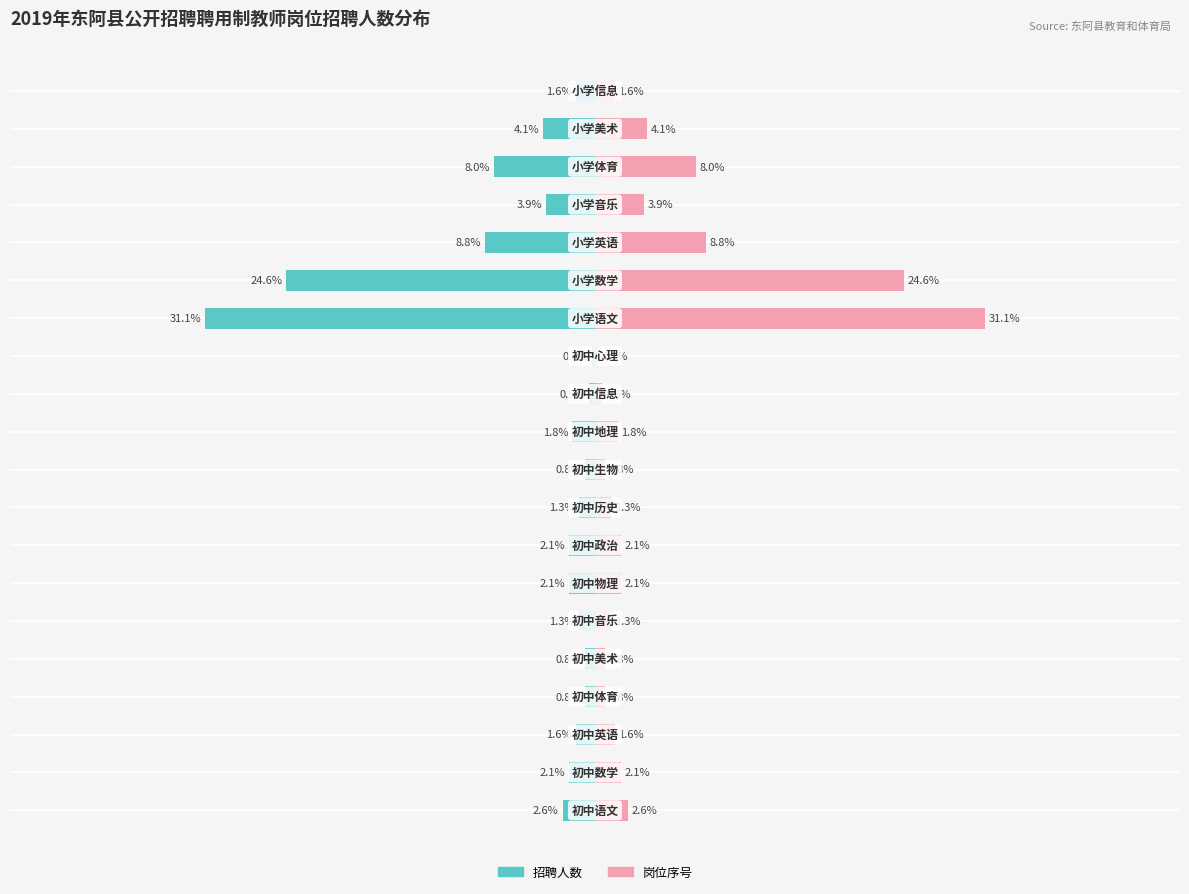

Which series changed the most between 1 and 12?

招聘人数